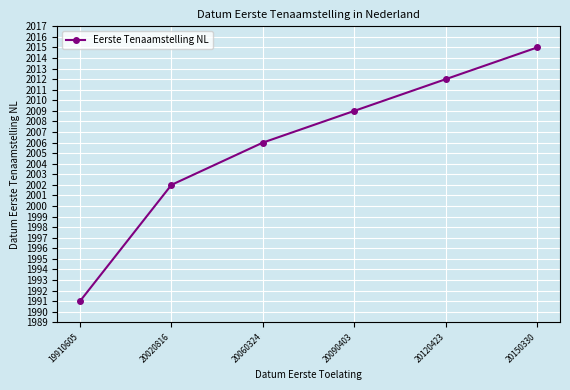

What is the sum of the values at 19910605 and 20020816?

3993